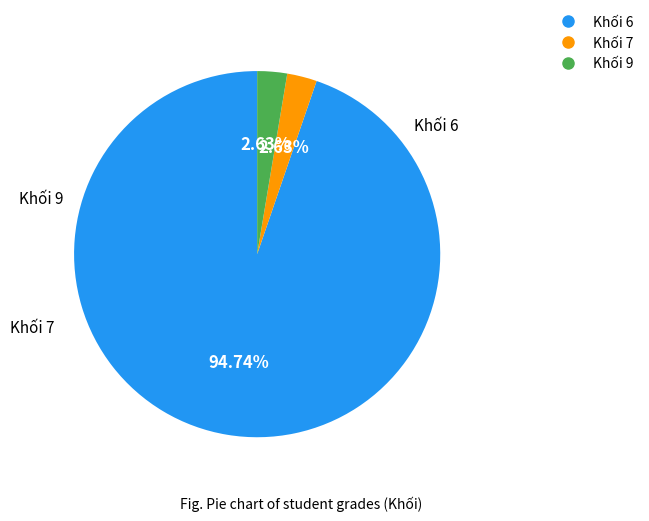

How many segments does this pie chart have?

3